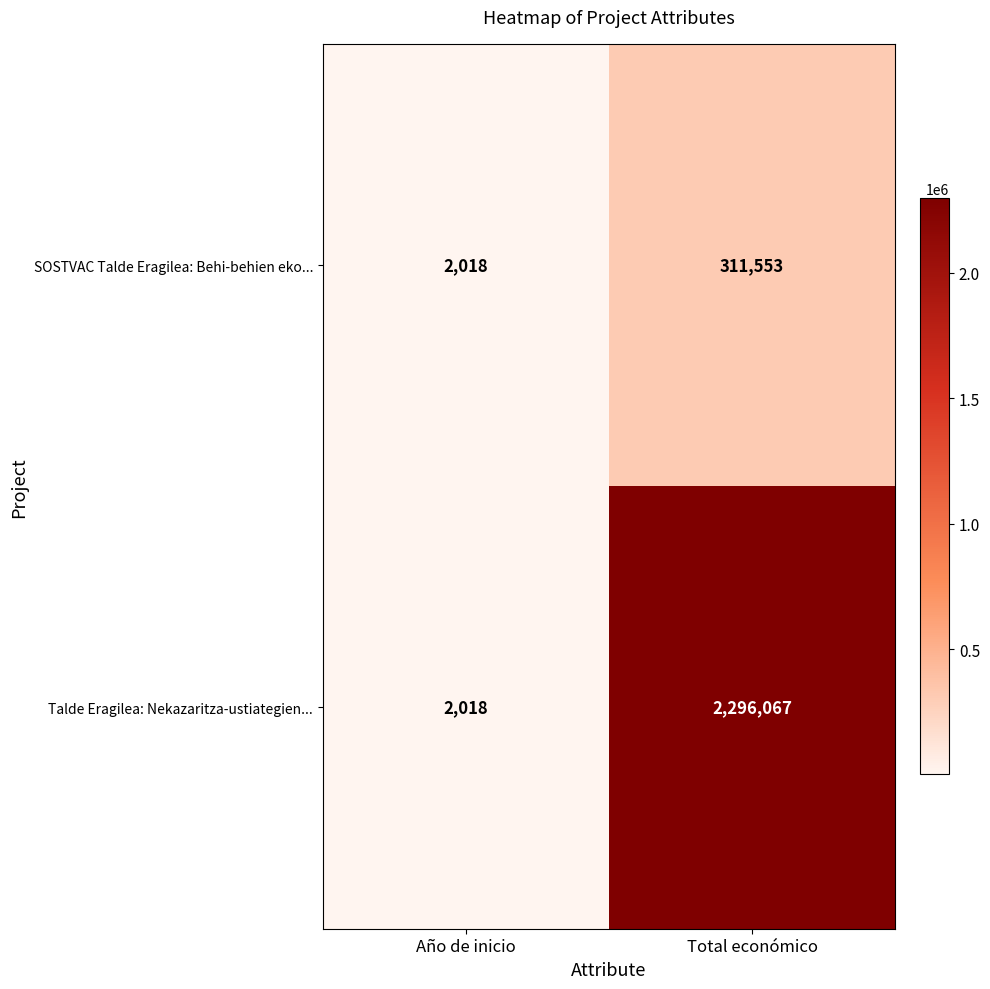

Count the number of categories in the chart.

2